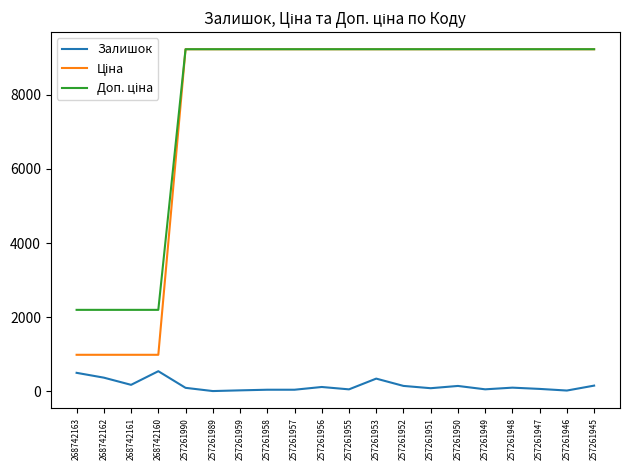

Is it true that Залишок equals 63.0 at 257261947?

True